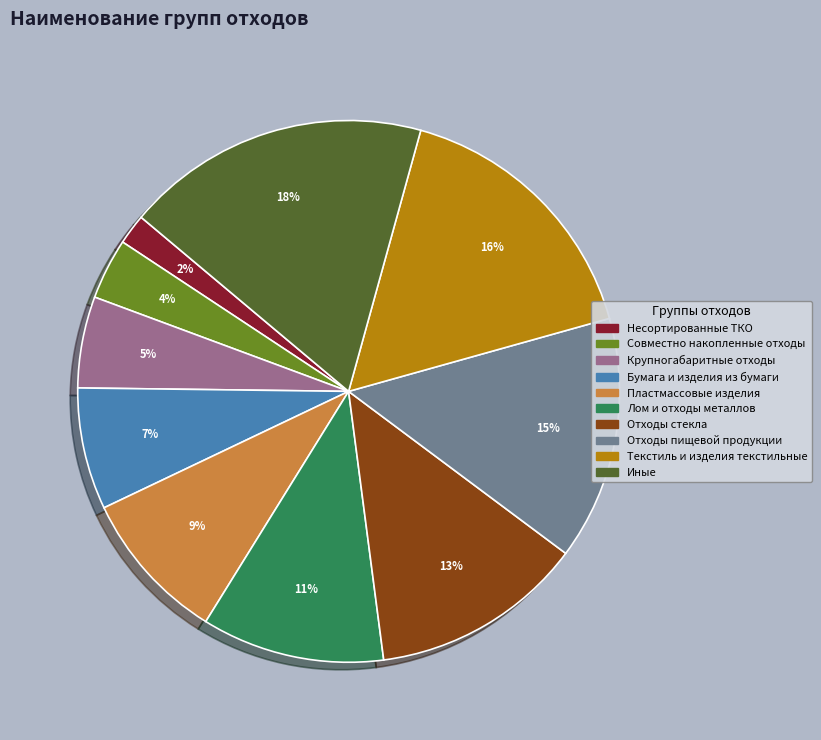

Which slice is the largest?

Иные